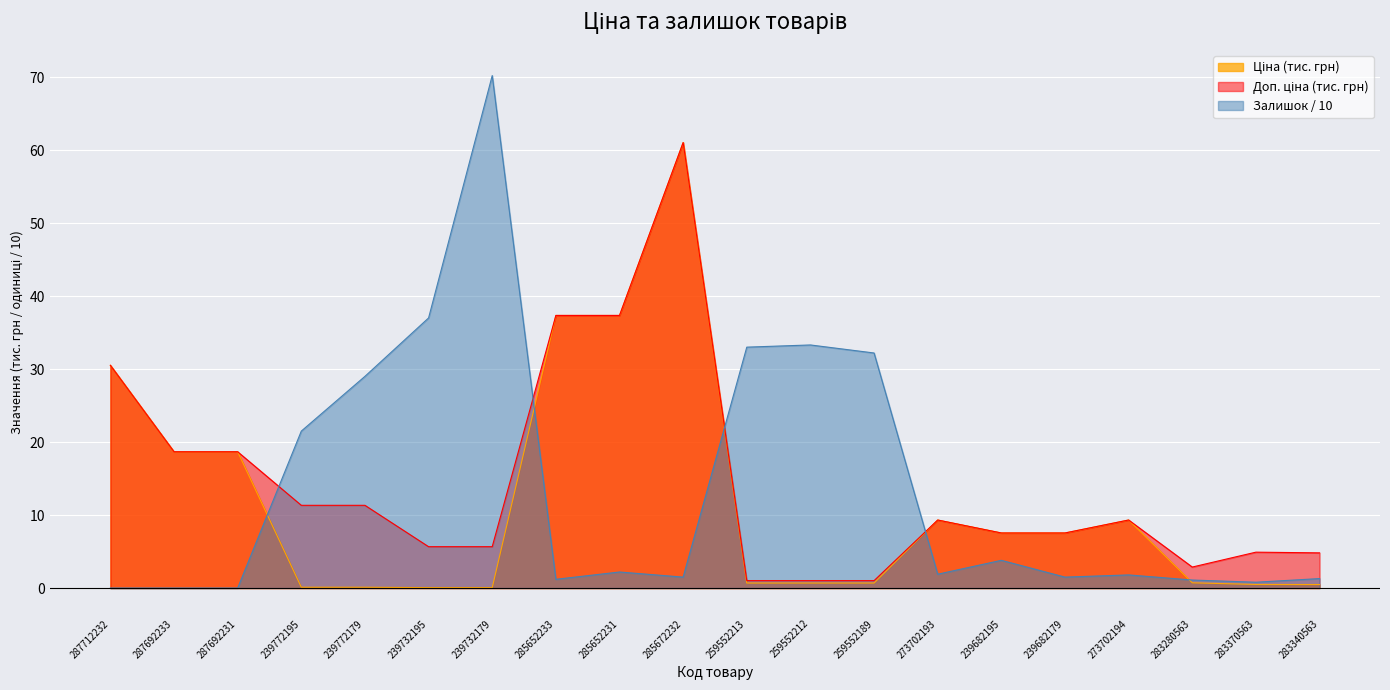

How many series are shown in this chart?

3